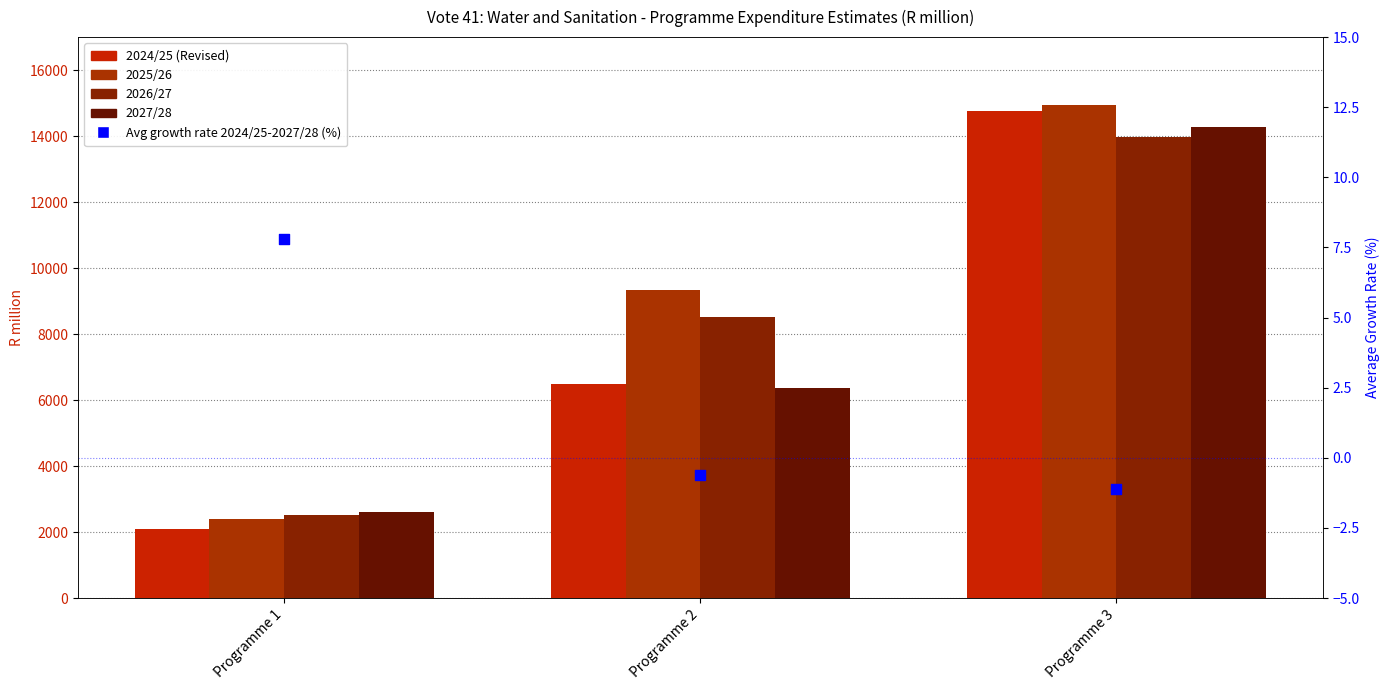

At which category is the sum across all series the highest?

Programme 3